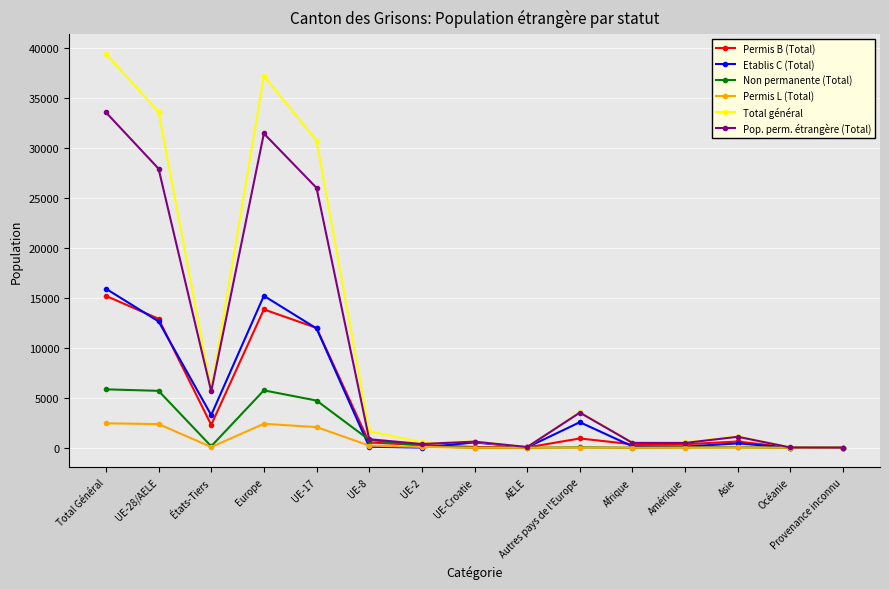

What is the highest value of the Etablis C (Total) series?

15907